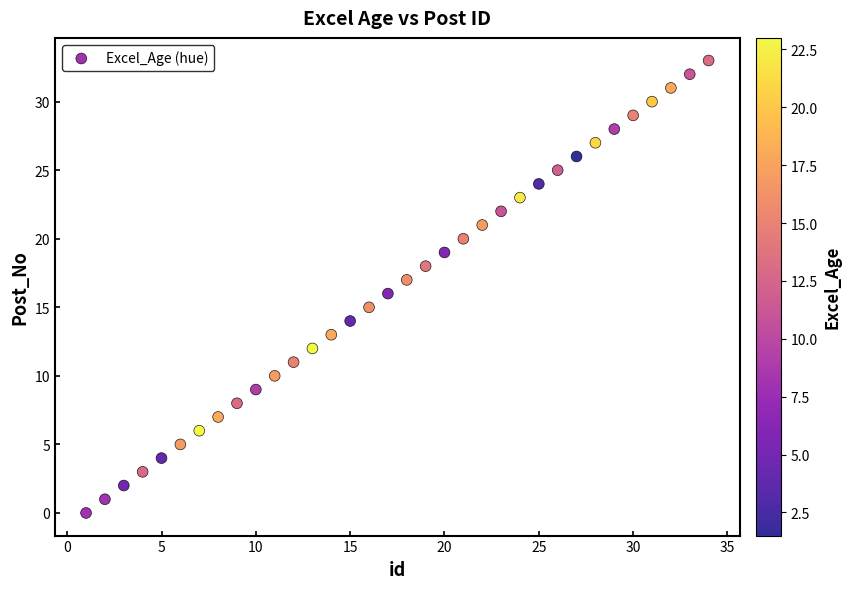

What is the range of X values (max minus min)?

33